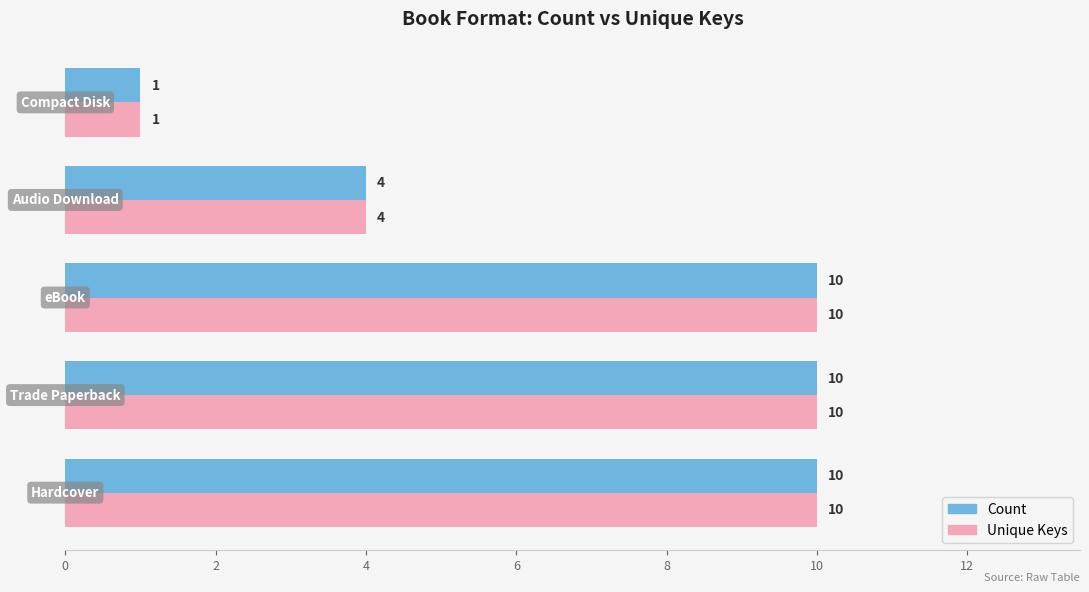

What is the average value of the Count series?

7